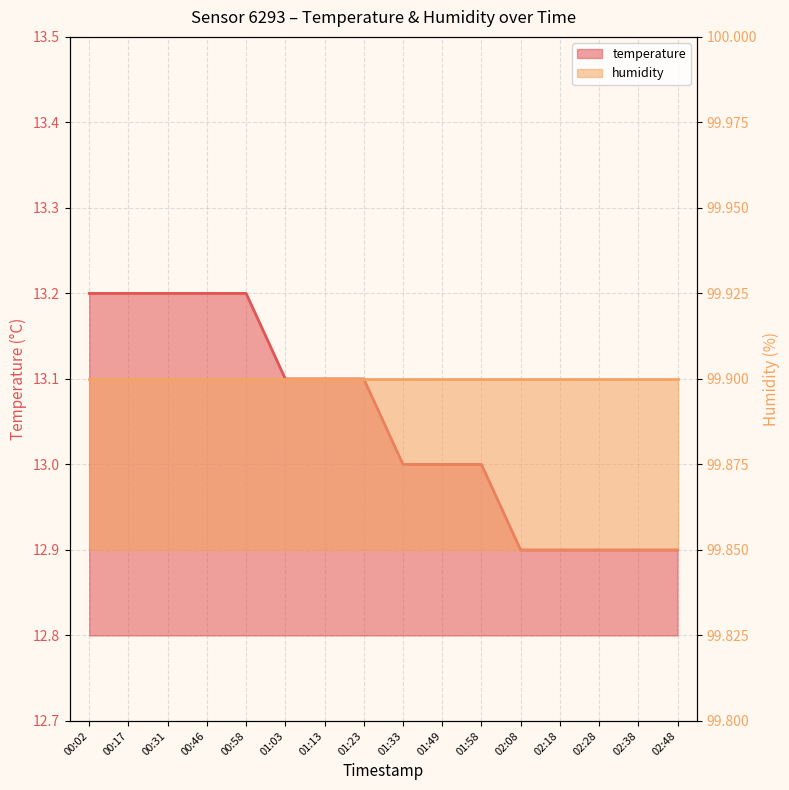

What is the value of the 9th point from the left?

13.0